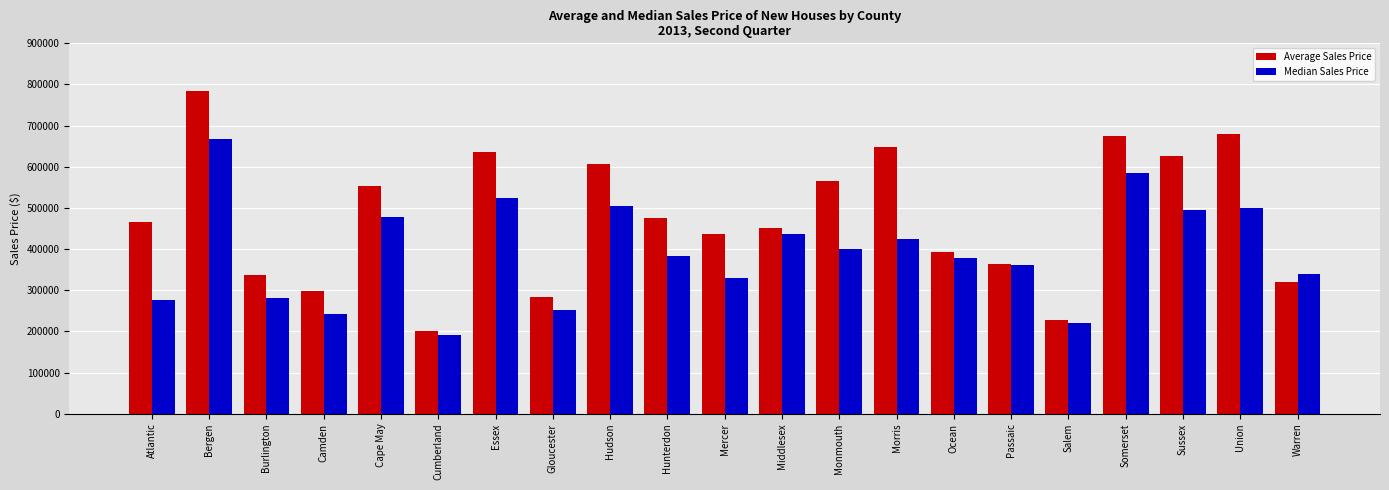

Which series has the widest spread of values?

Average Sales Price